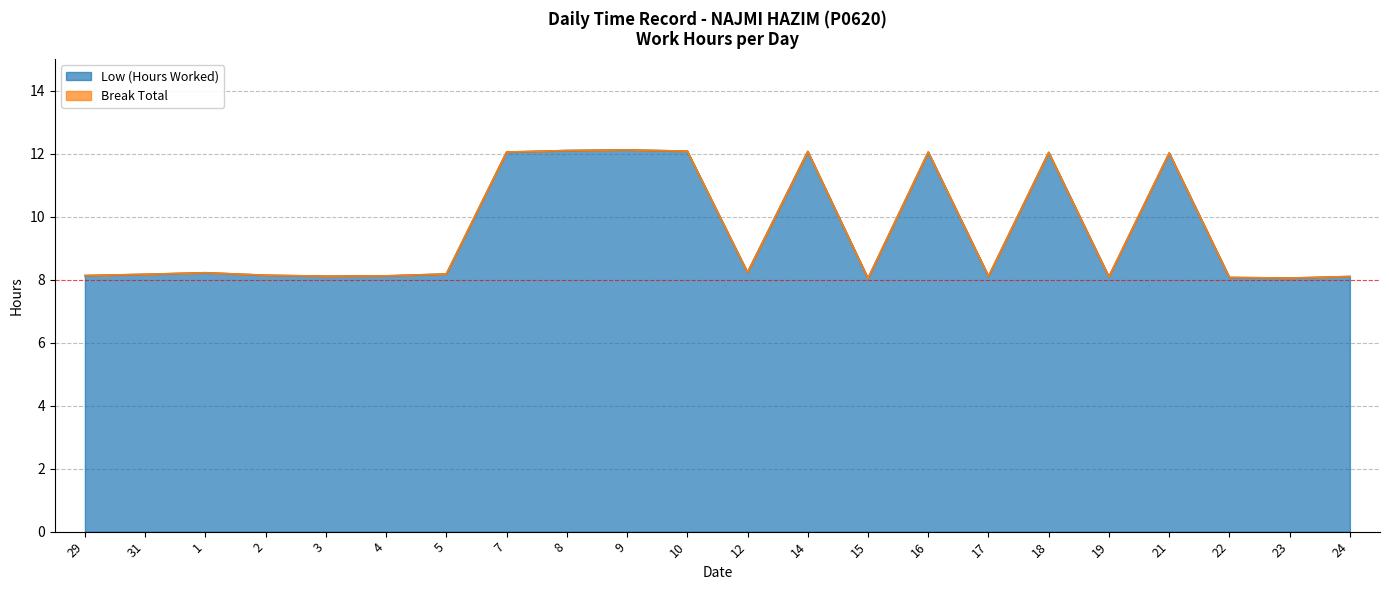

At which category does the chart reach its peak across all series?

9